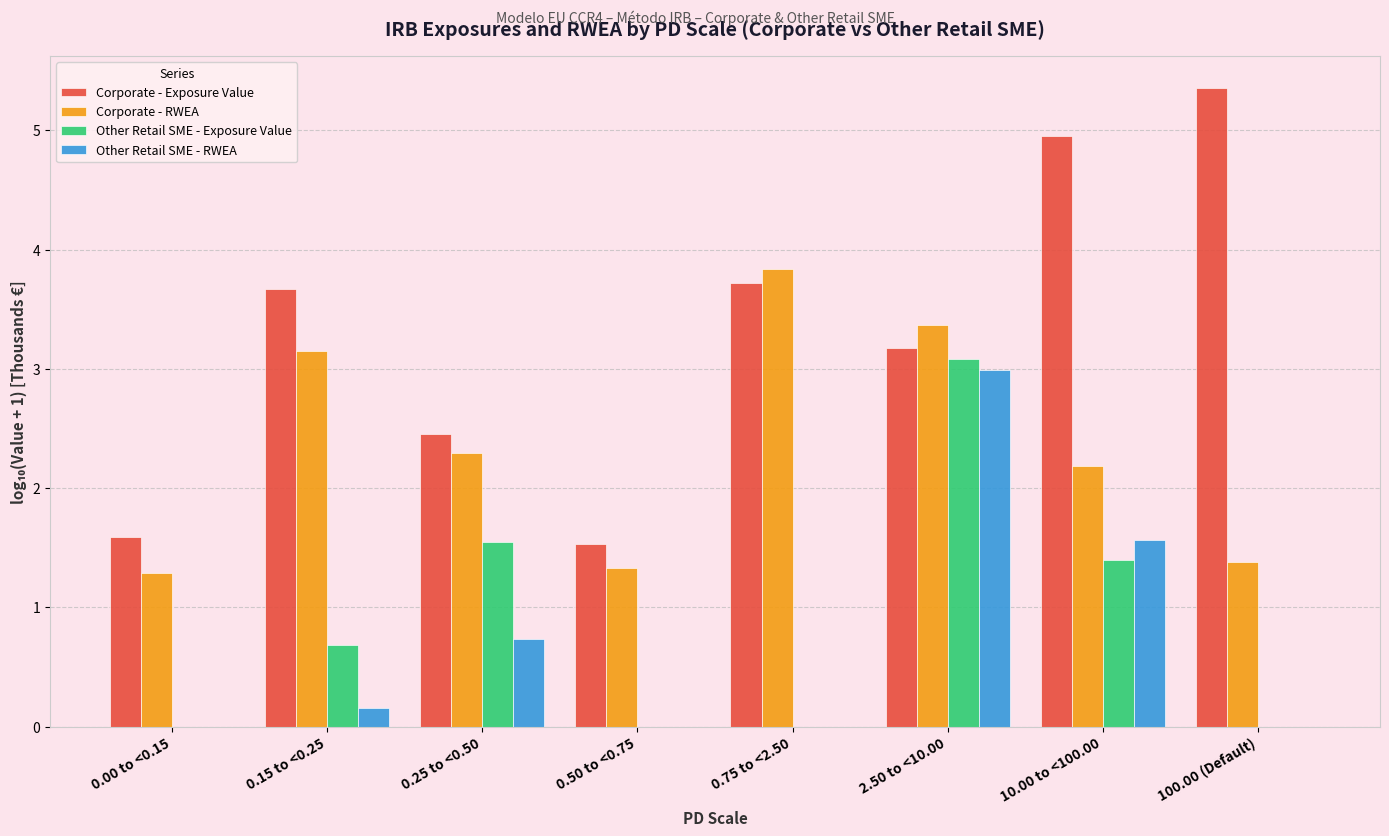

What is the total value across all series at 2.50 to <10.00?

12.6